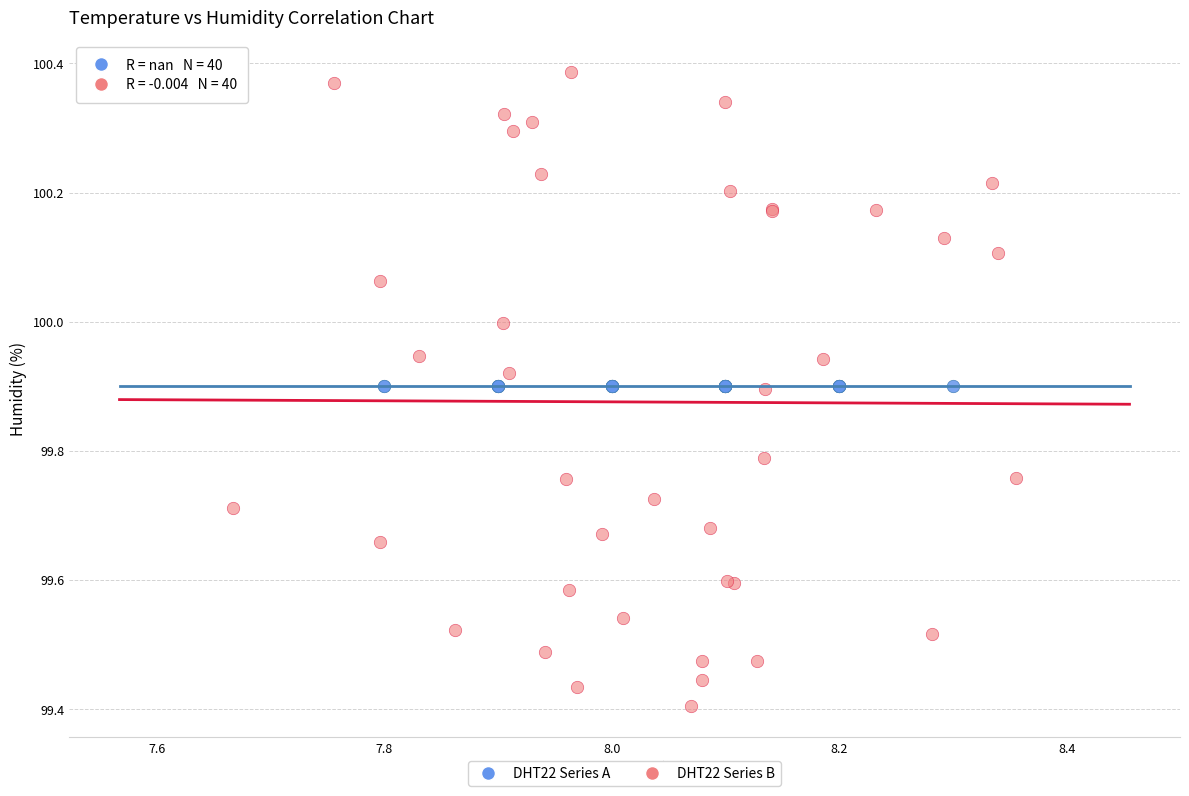

Which series contains the lowest Y value?

DHT22 Series B